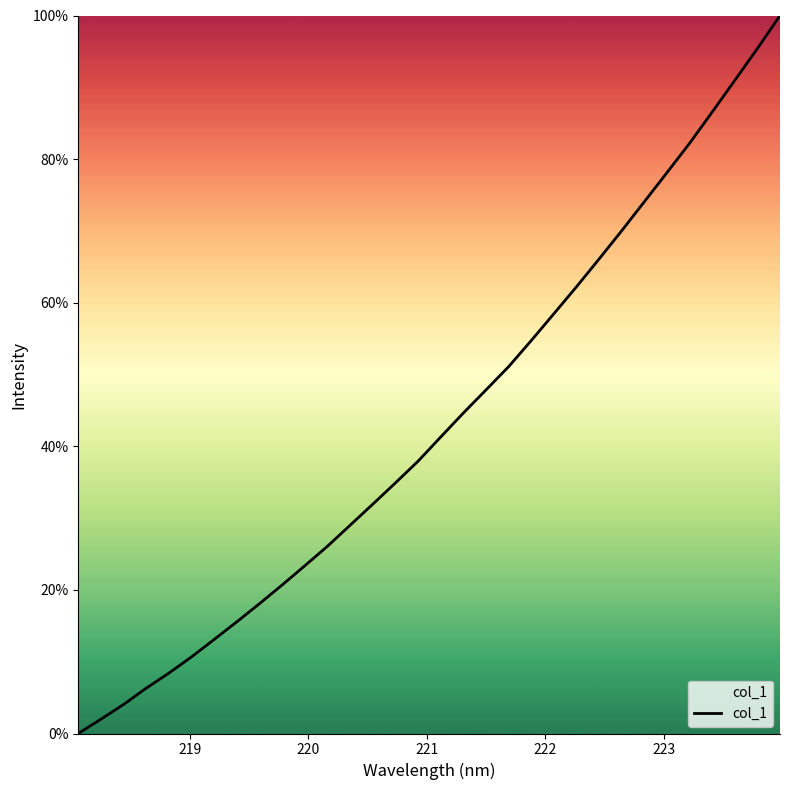

What is the greatest value displayed?

100.0